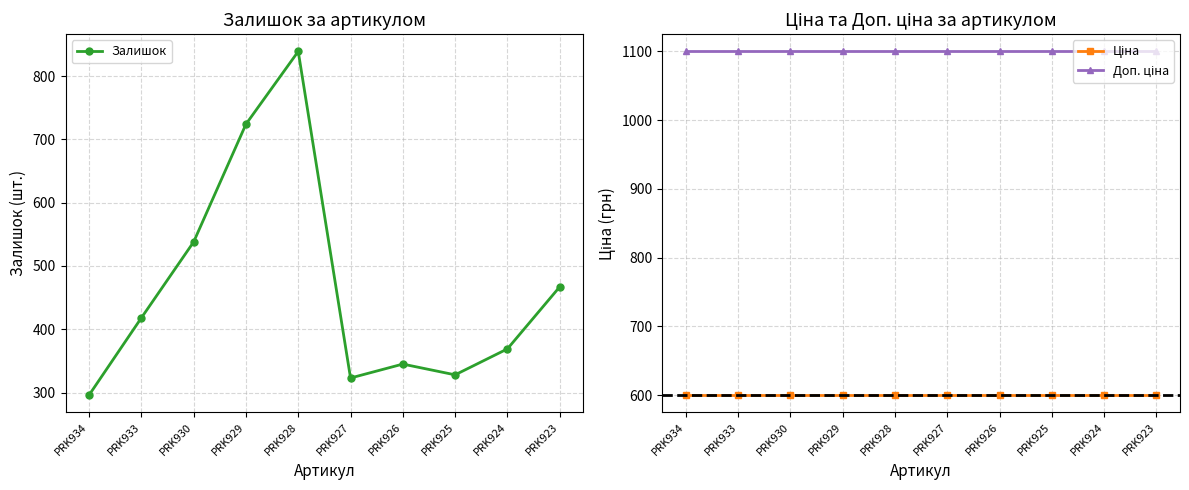

What is the minimum value for Ціна?

599.9